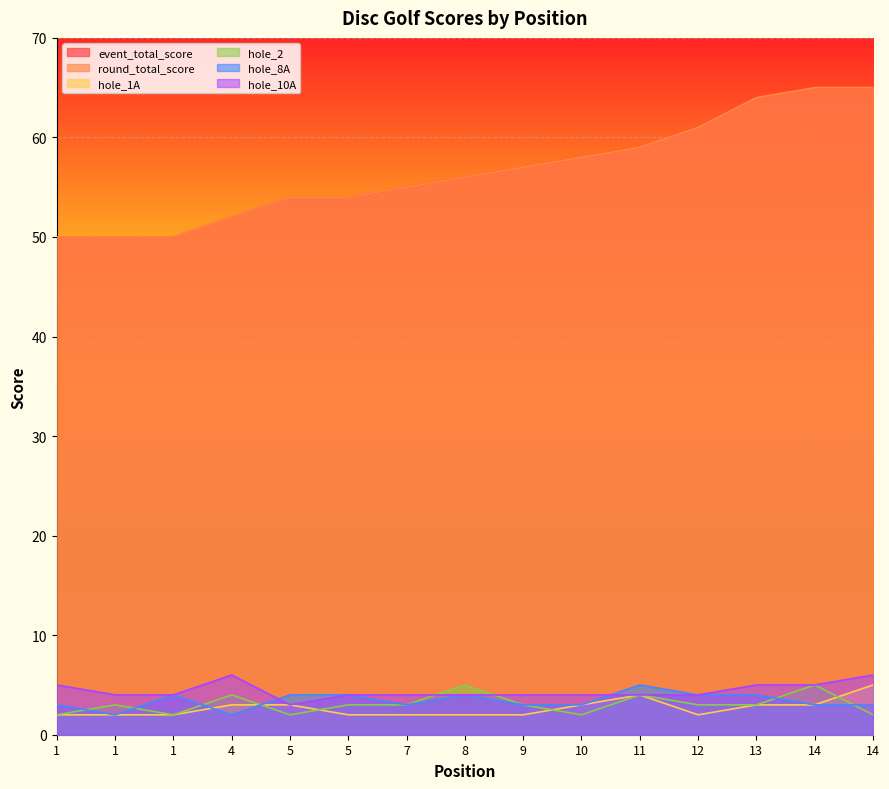

What is the difference between the hole_10A values at 12 and 4?

2